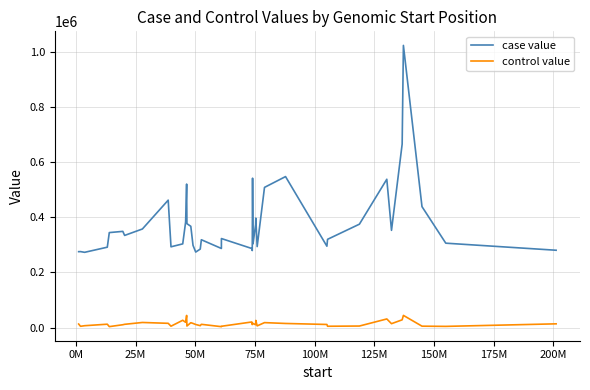

What is the maximum value shown in the chart?

1022421.9